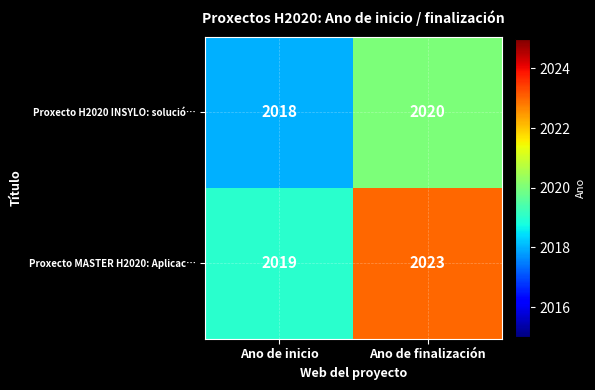

How many categories are shown in the chart?

2